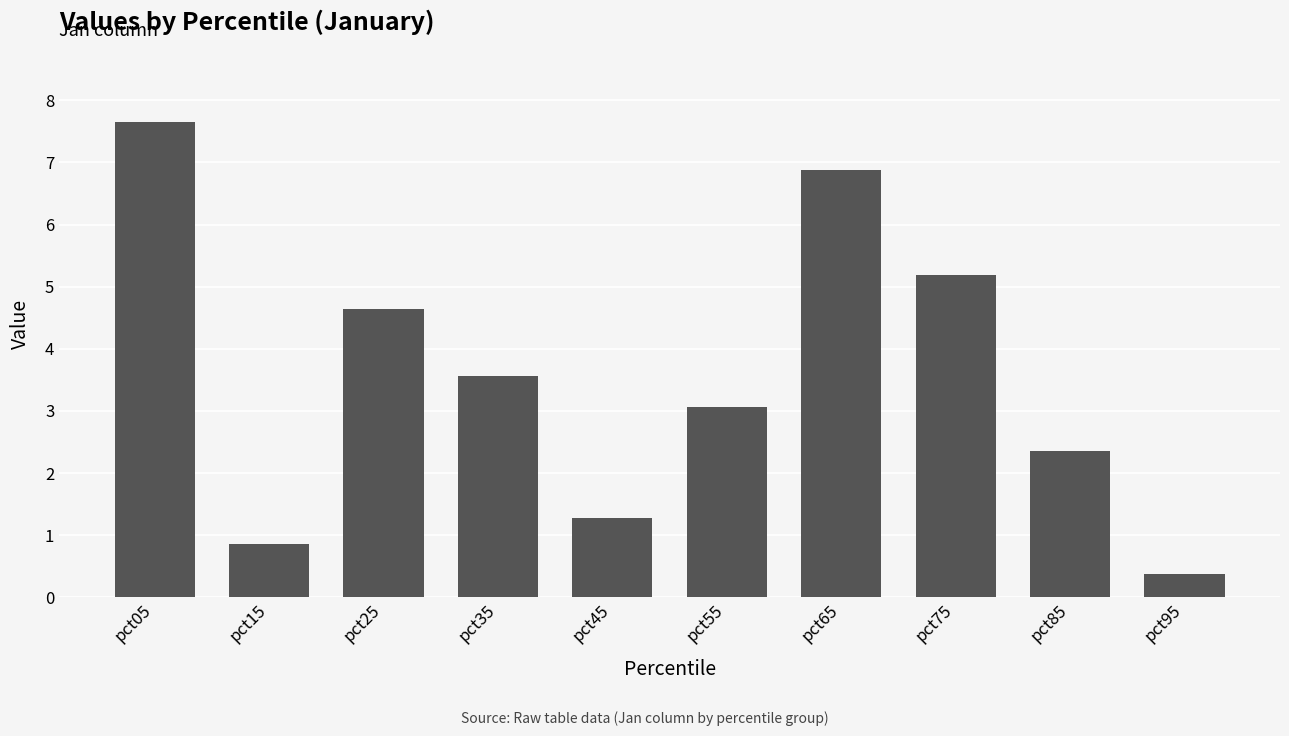

Is it true that the value at pct35 is 3.6?

True